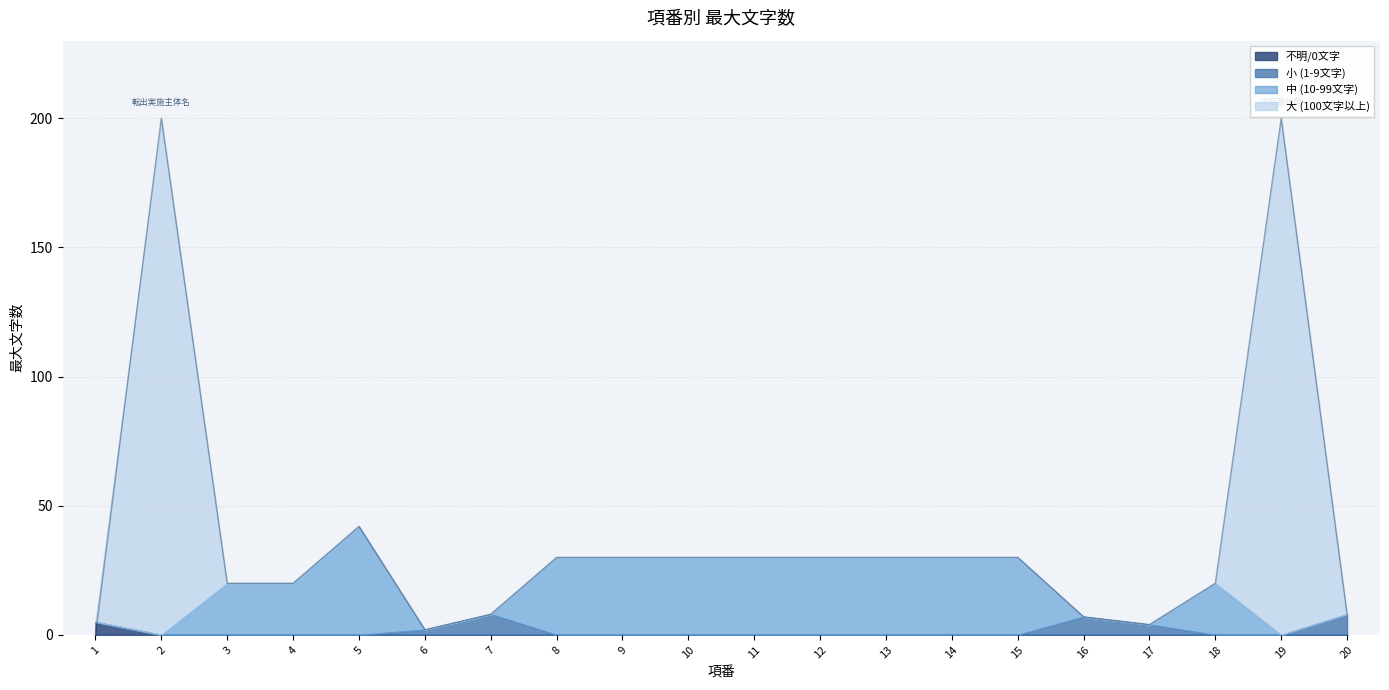

True or false: the data has more than 2 interior local peaks.

True